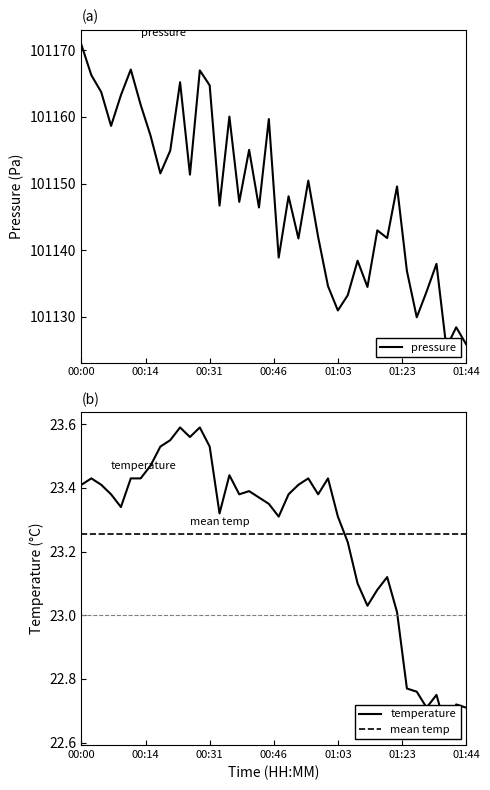

What is the difference between the second highest and minimum values in the pressure series?

41.8